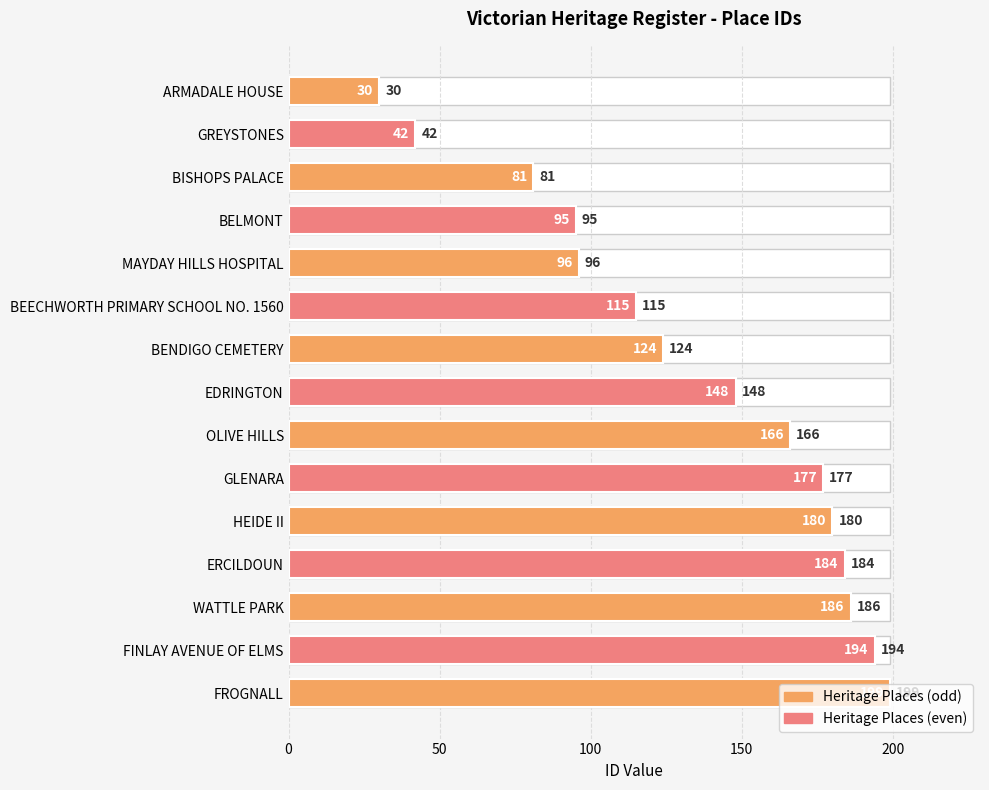

What value does the data have at GREYSTONES, to the nearest 5?

40